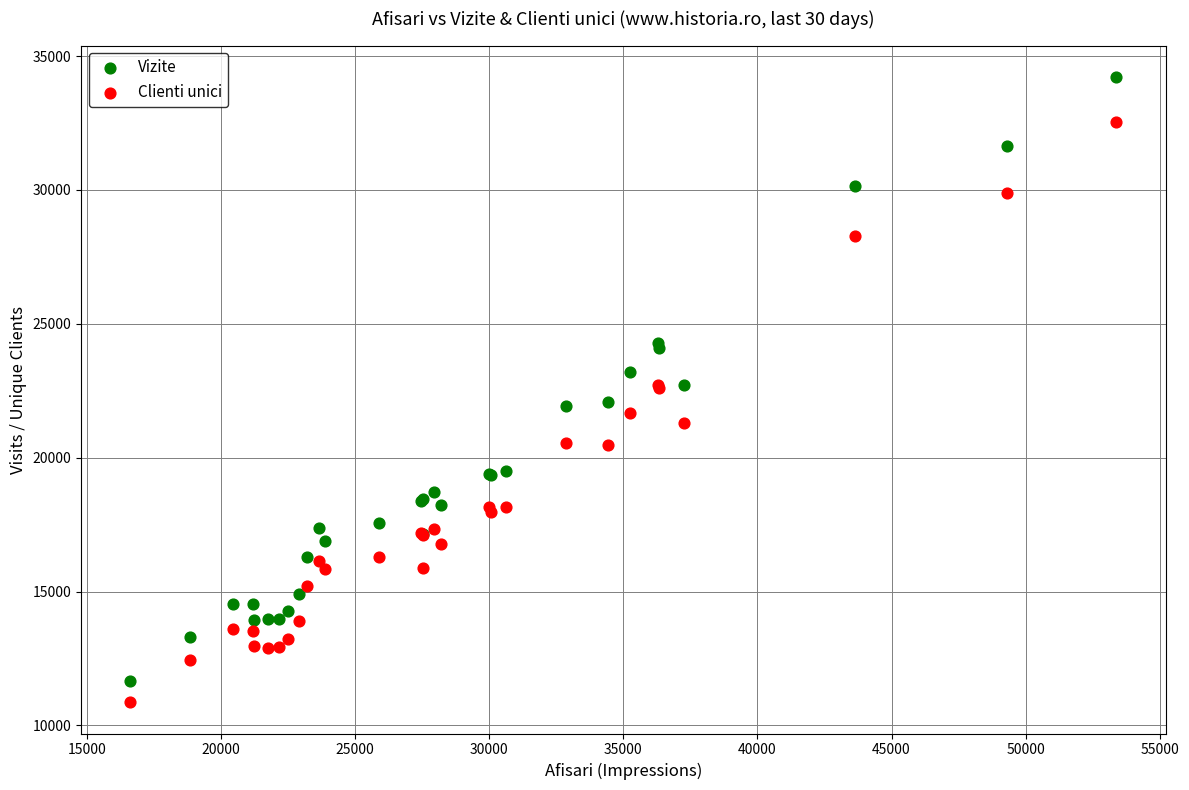

Which series has the largest Y range (max minus min)?

Vizite